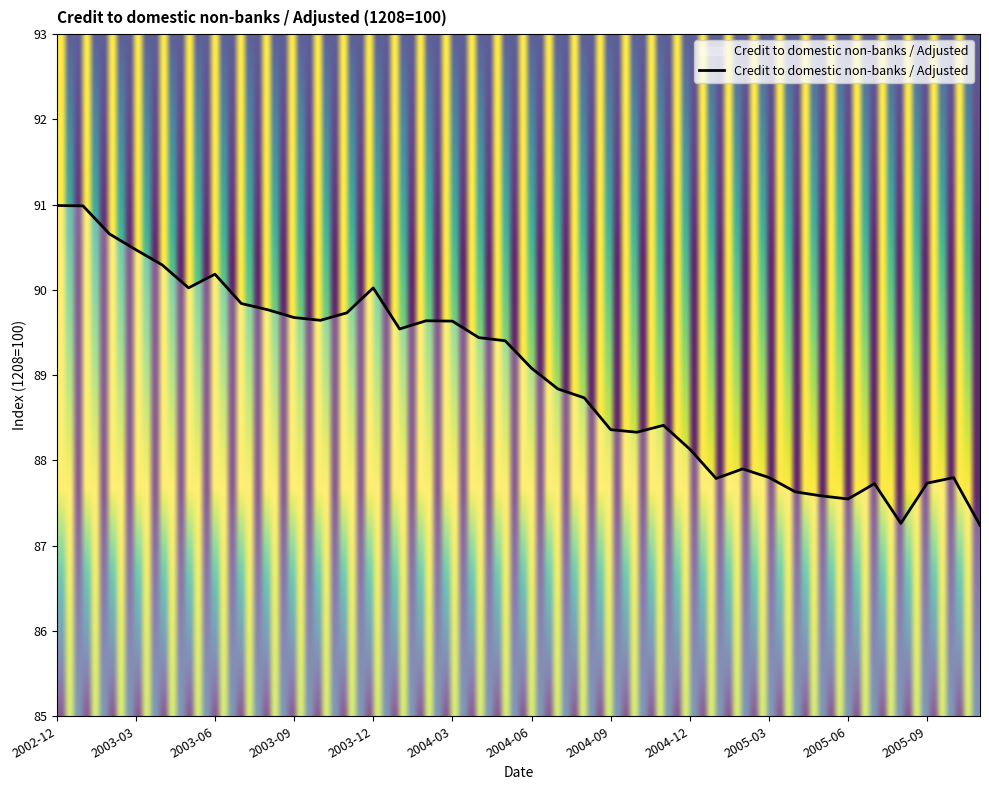

What is the difference between the maximum and minimum values?

3.8